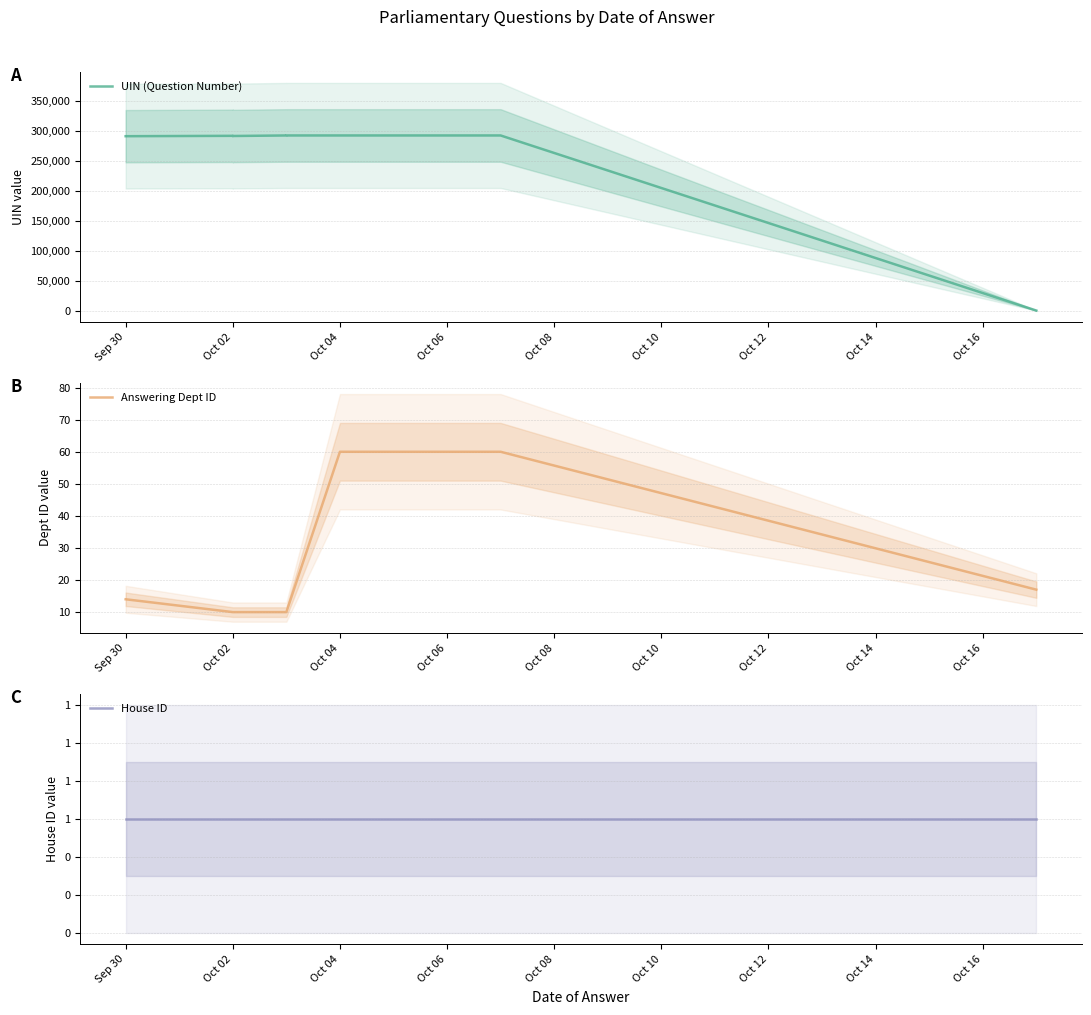

What is the lowest value of the Answering Dept ID series?

10